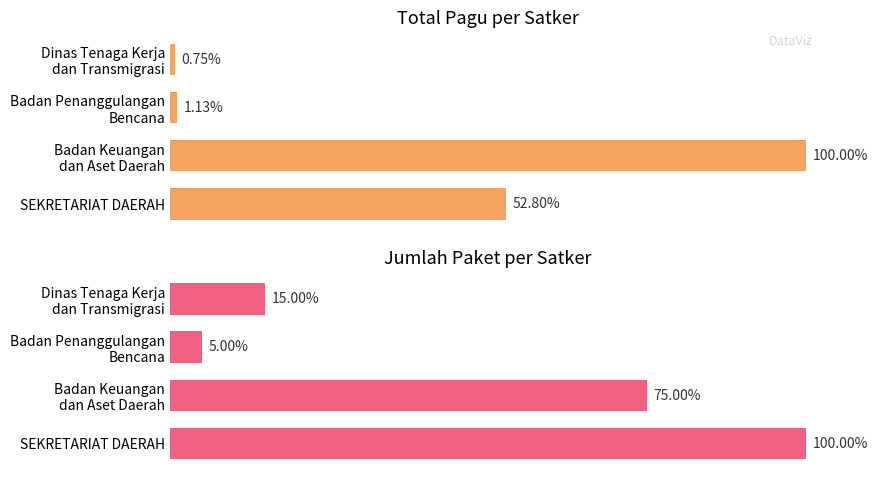

The value of Jumlah Paket (normalized %) at Badan Keuangan dan Aset Daerah is 105.1. True or false?

False